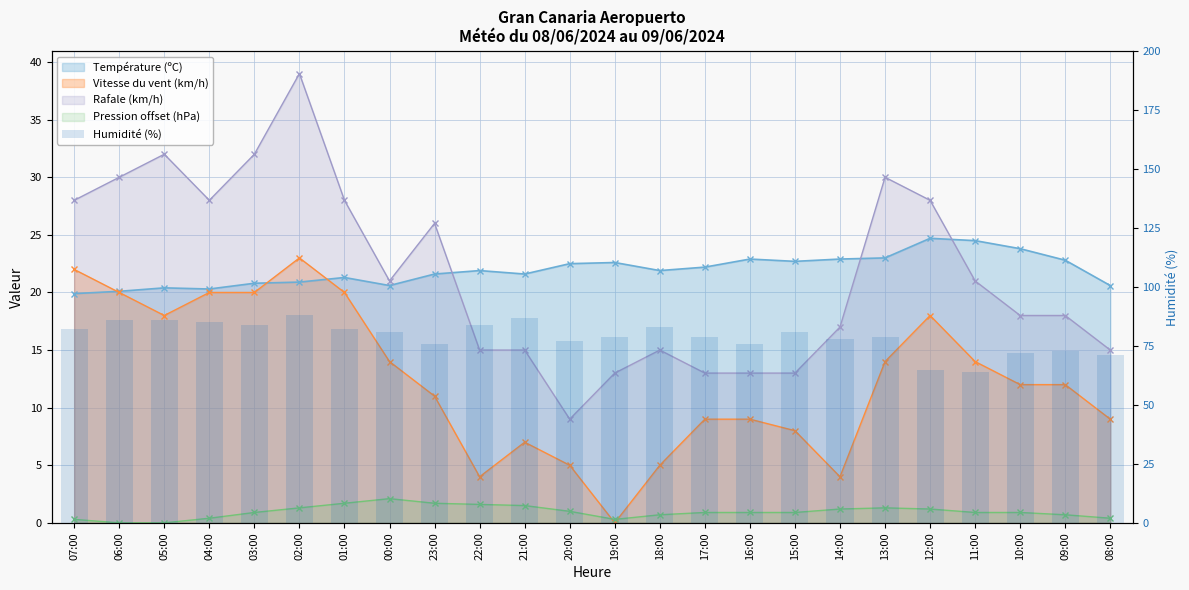

Reading left to right, extract all data points from this chart.

82	86	86	85	84	88	82	81	76	84	87	77	79	83	79	76	81	78	79	65	64	72	73	71